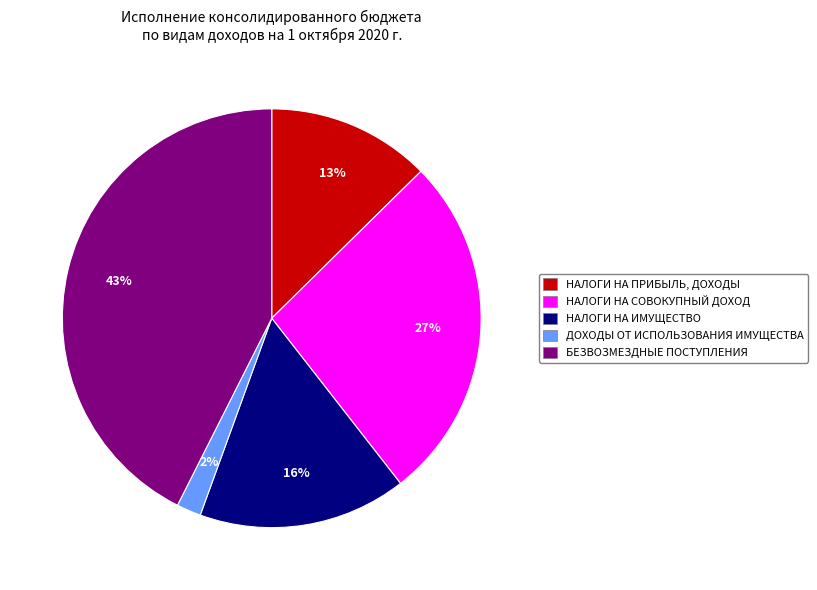

Which slice is the largest?

БЕЗВОЗМЕЗДНЫЕ ПОСТУПЛЕНИЯ